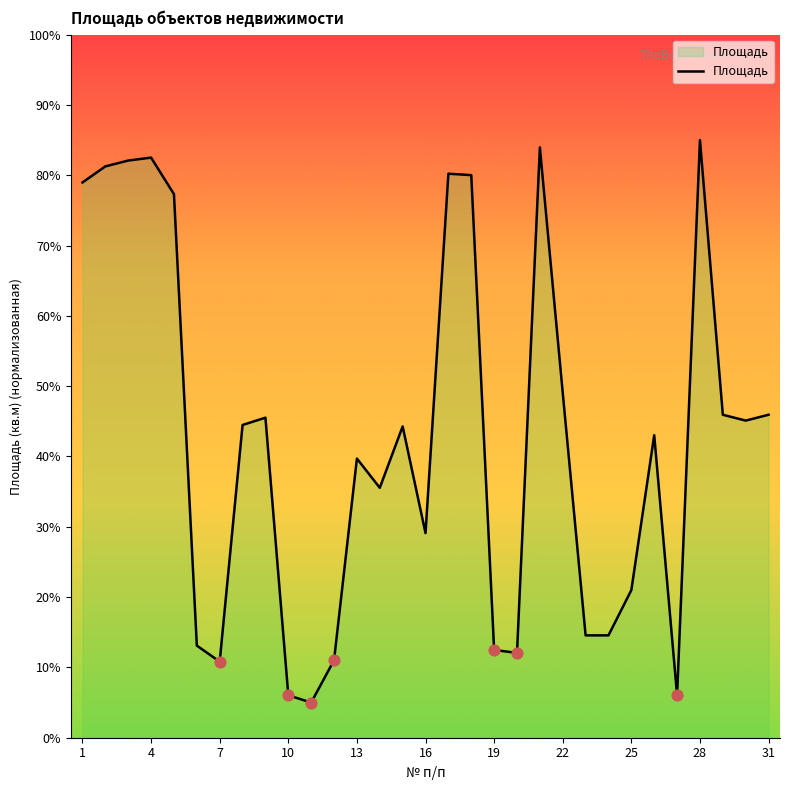

What is the greatest value displayed?

85.0